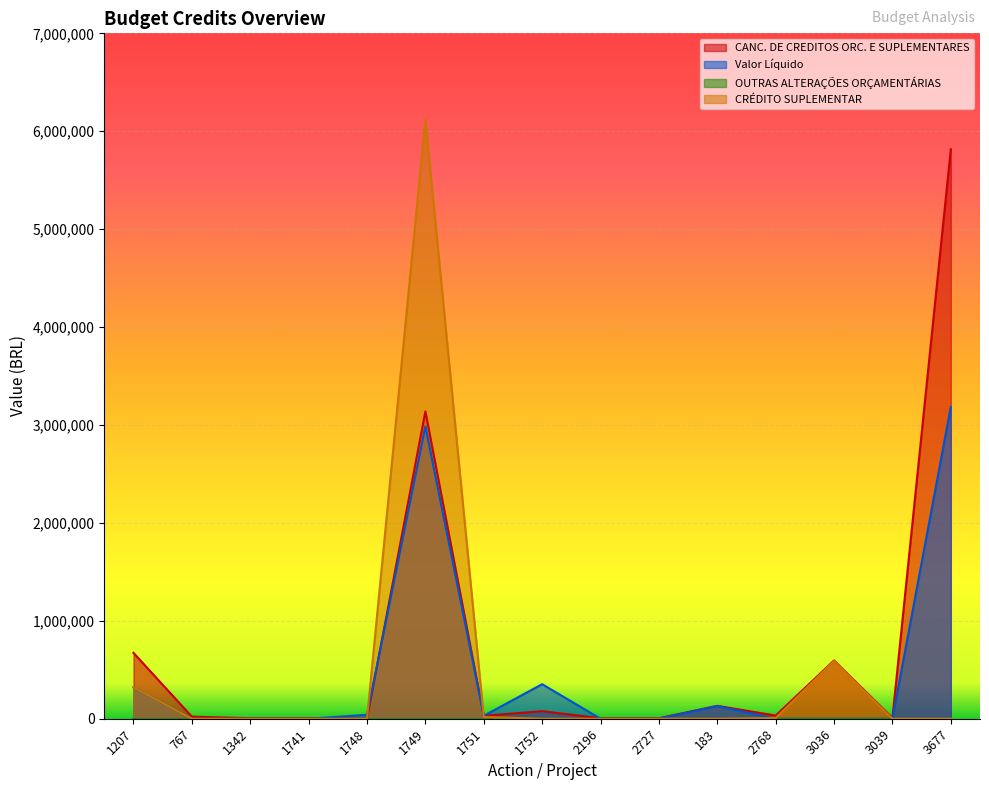

Reading right to left, list all the values displayed in this chart.

CANC. DE CREDITOS ORC. E SUPLEMENTARES: 5815661.8	8000.0	595419.2	32159.0	132031.2	5400.0	5000.0	77097.6	30000.0	3138953.2	0.0	5400.0	5400.0	21200.0	672900.0
Valor Líquido: 3184338.2	0.0	0.0	0.0	129568.8	0.0	0.0	352902.4	30000.0	2985684.4	40000.0	0.0	0.0	0.0	320987.3
CRÉDITO SUPLEMENTAR: 0.0	0.0	590019.2	7159.0	0.0	0.0	0.0	0.0	17300.0	6119237.6	0.0	0.0	0.0	0.0	320987.3